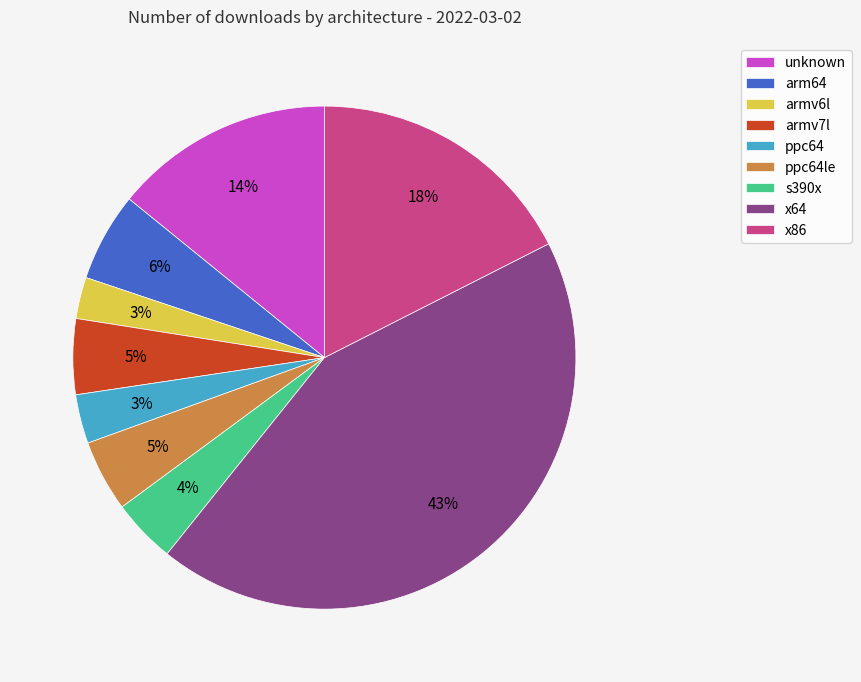

What is the ratio of the value at ppc64le to the value at x64?

0.1